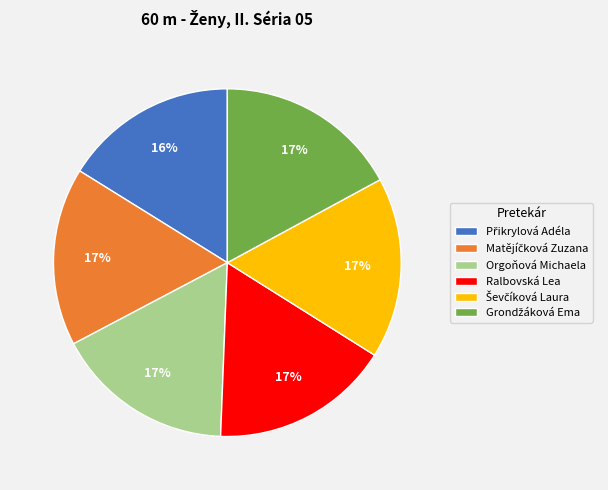

Does any single category account for the majority?

No